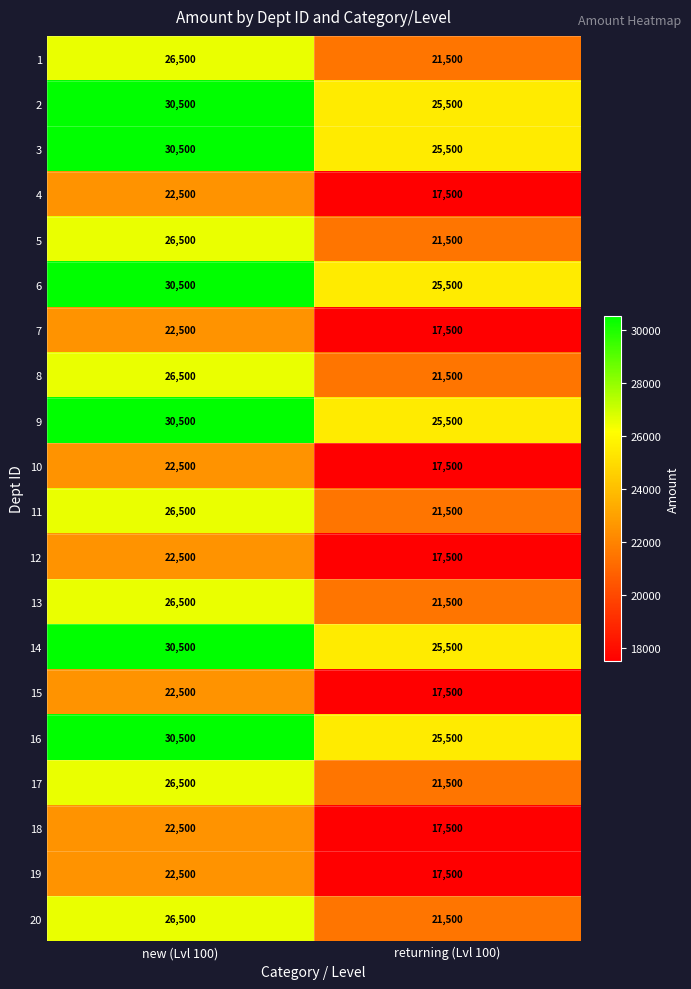

What is the spread (max minus min) of values at returning (Lvl 100)?

8000